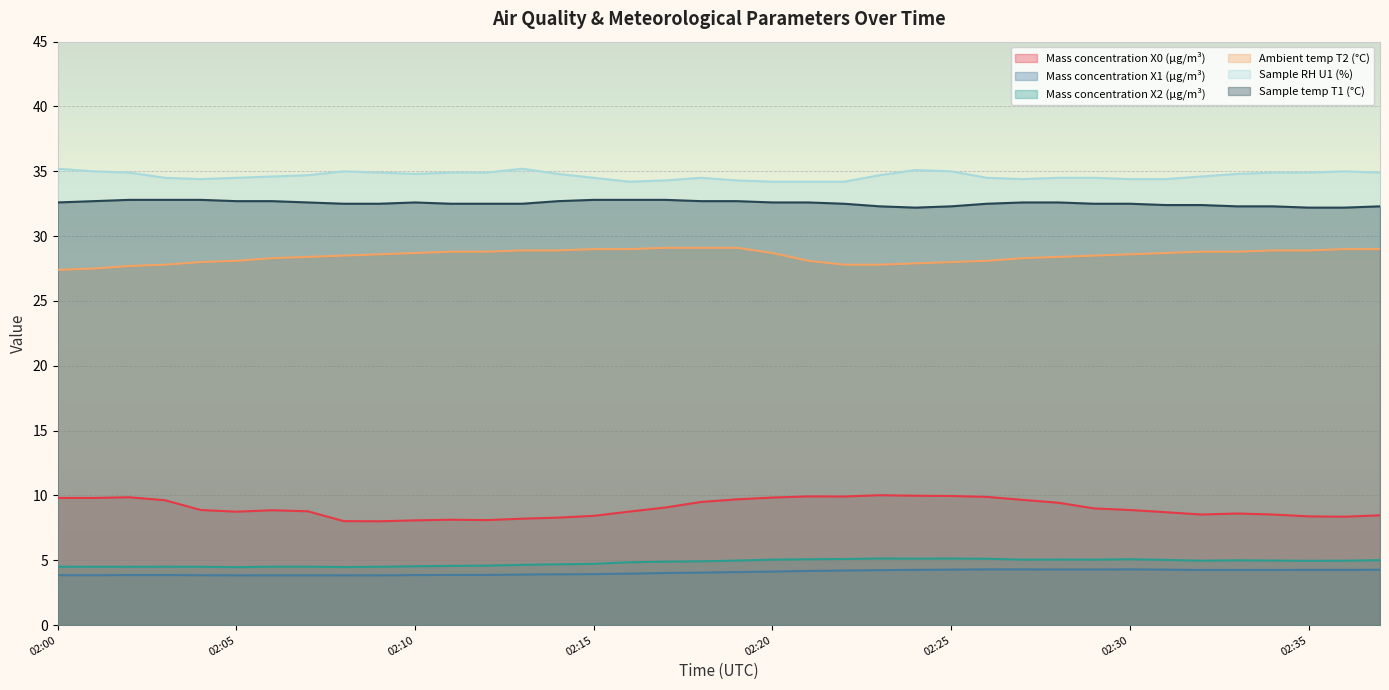

At 02:22, list the series in order from largest to smallest.

Sample RH U1 (%), Sample temp T1 (°C), Ambient temp T2 (°C), Mass concentration X0 (μg/m³), Mass concentration X2 (μg/m³), Mass concentration X1 (μg/m³)